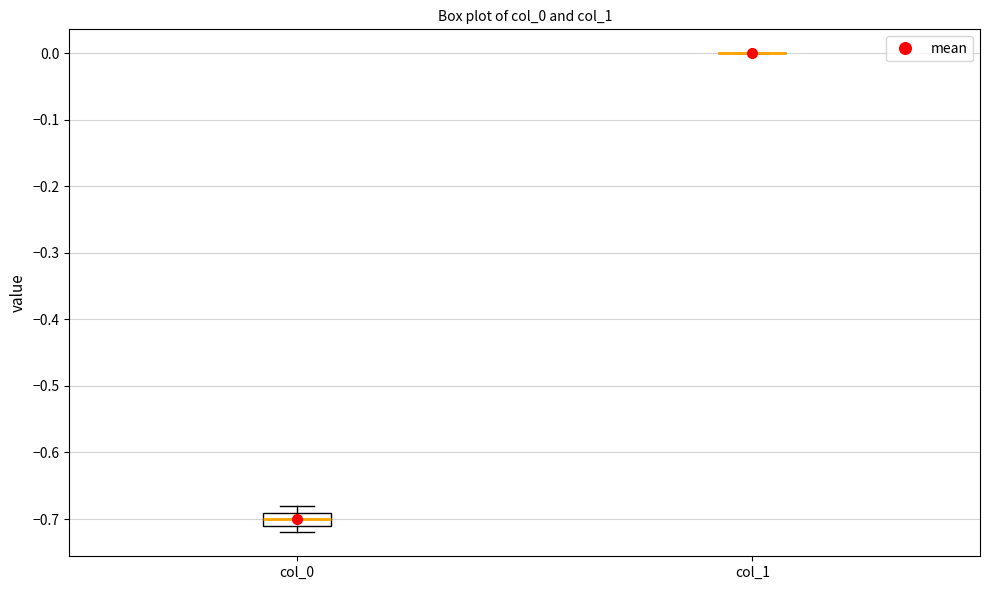

Comparing the boxes themselves (not the whiskers), which one is the tallest?

col_0